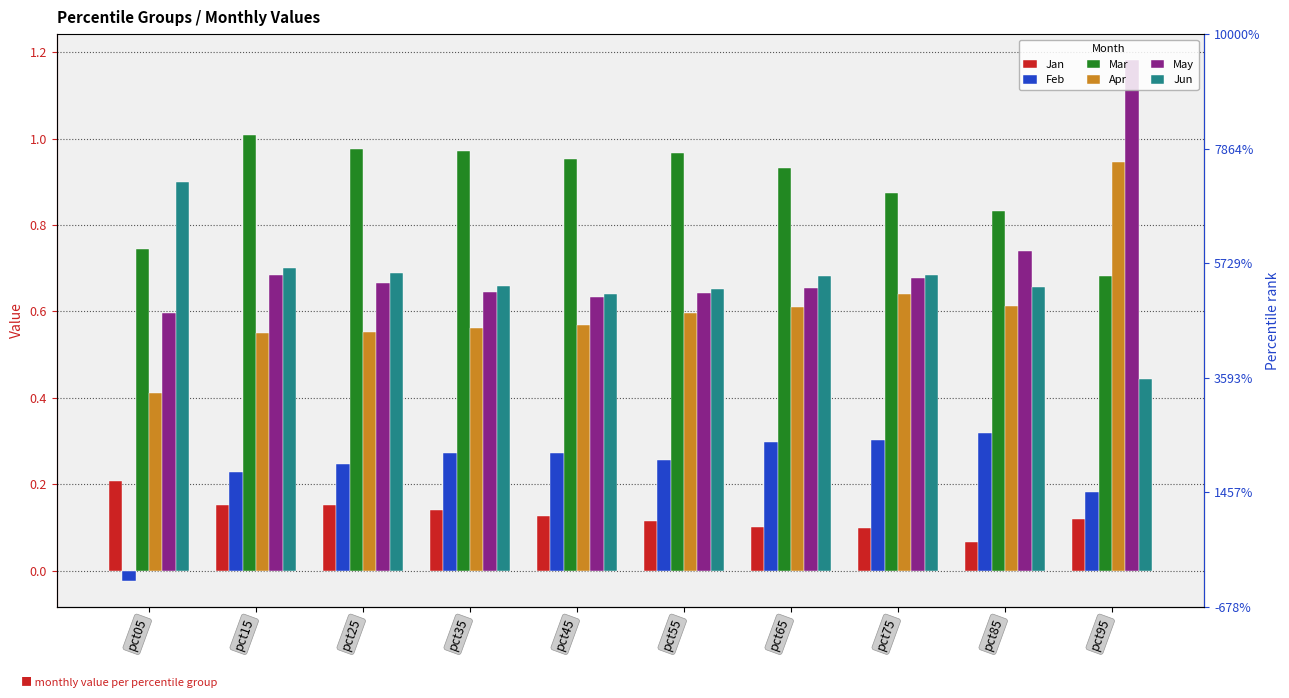

Does the chart contain any negative values?

Yes